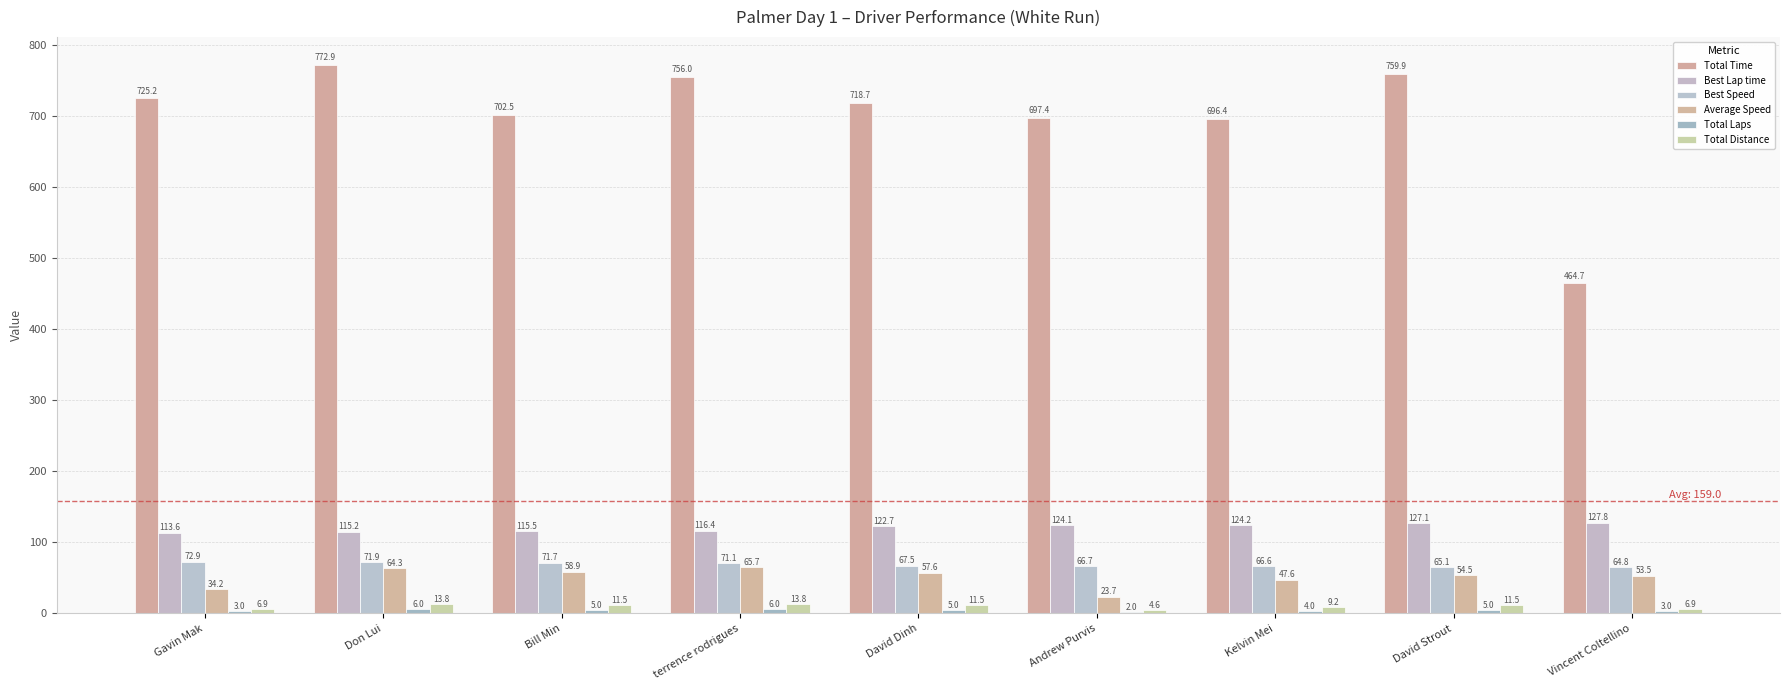

Is the value of Total Laps at Gavin Mak greater than the value of Total Time at Bill Min?

No